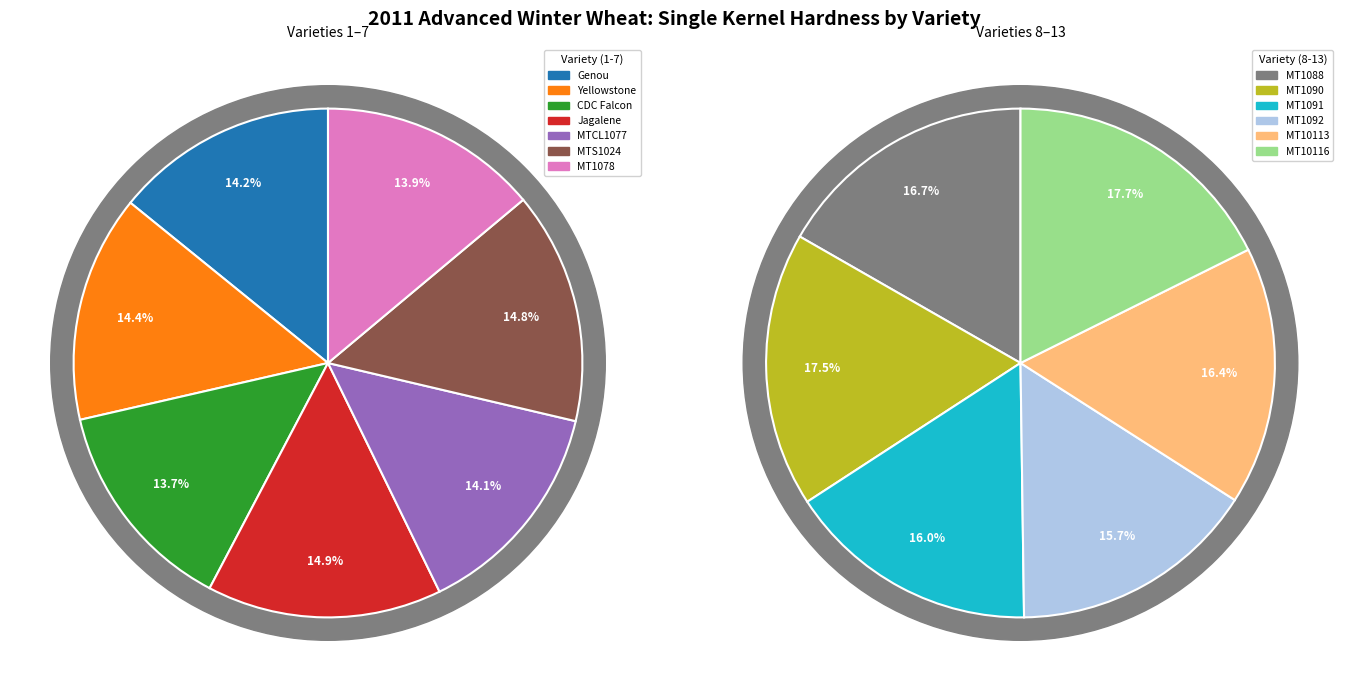

How many segments does this pie chart have?

13